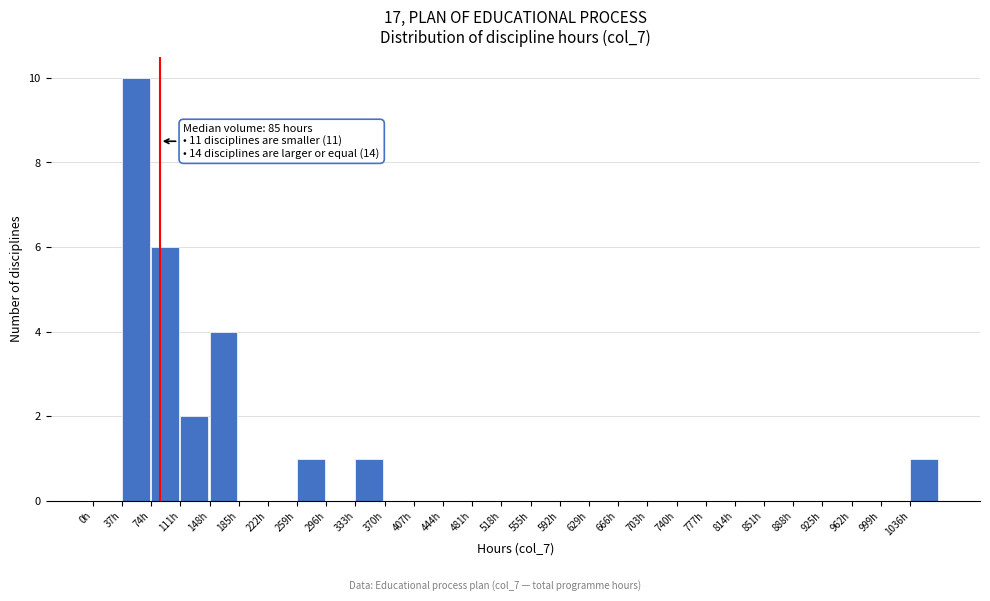

Over which range of the x-axis is the bar tallest?

37 to 74